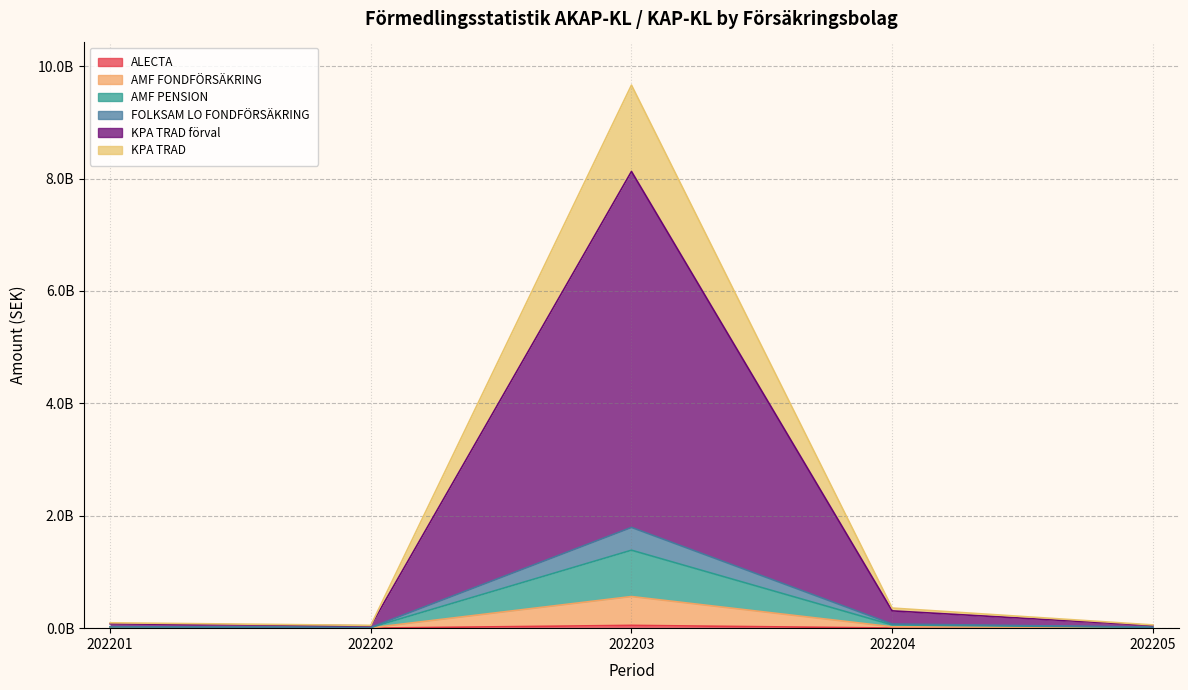

Is it true that KPA TRAD equals 5327364 at 202205?

False